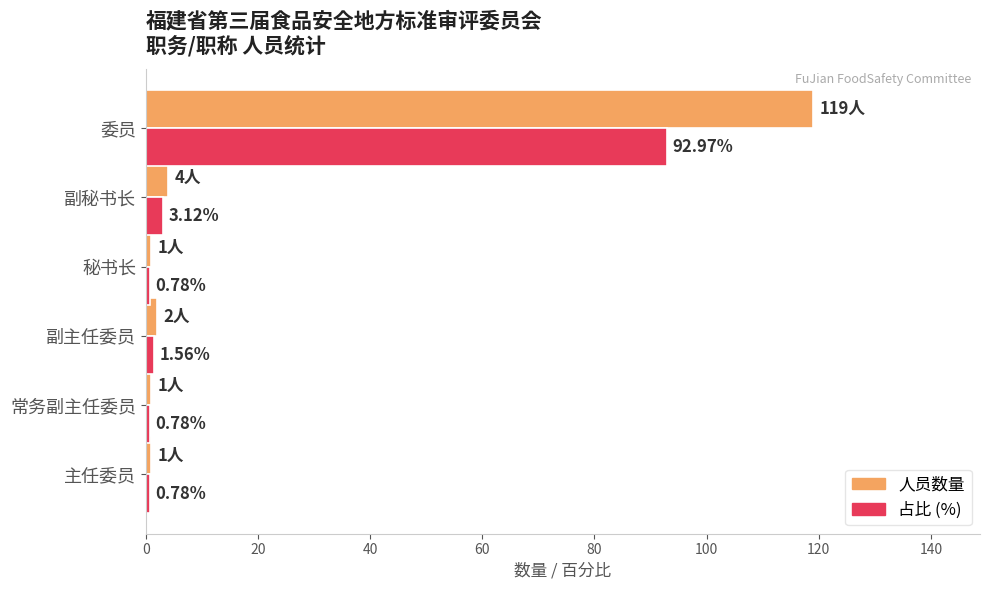

At which label is 占比 (%) closest to 46?

副秘书长